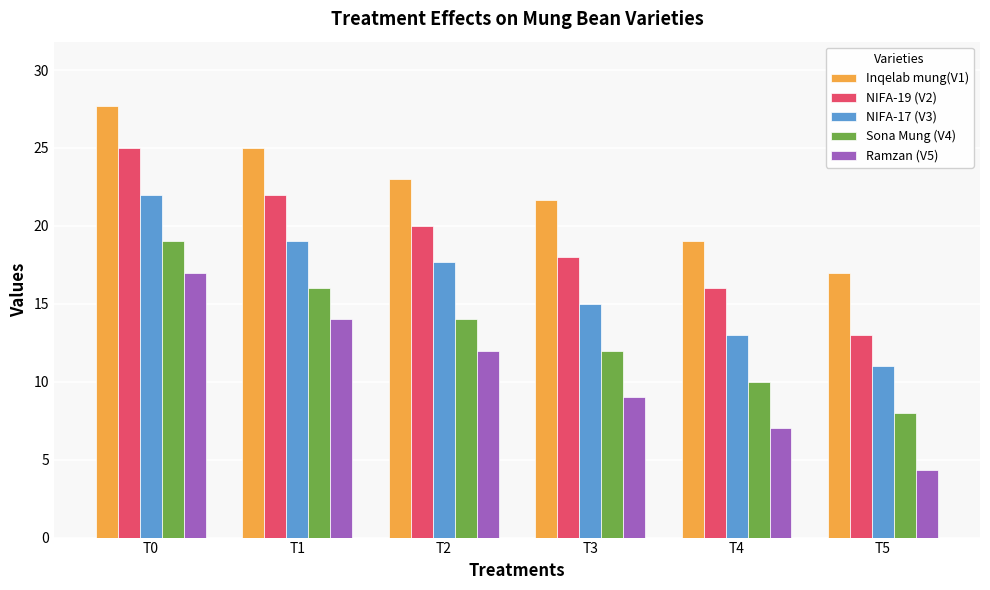

What is the minimum value for Sona Mung (V4)?

8.0